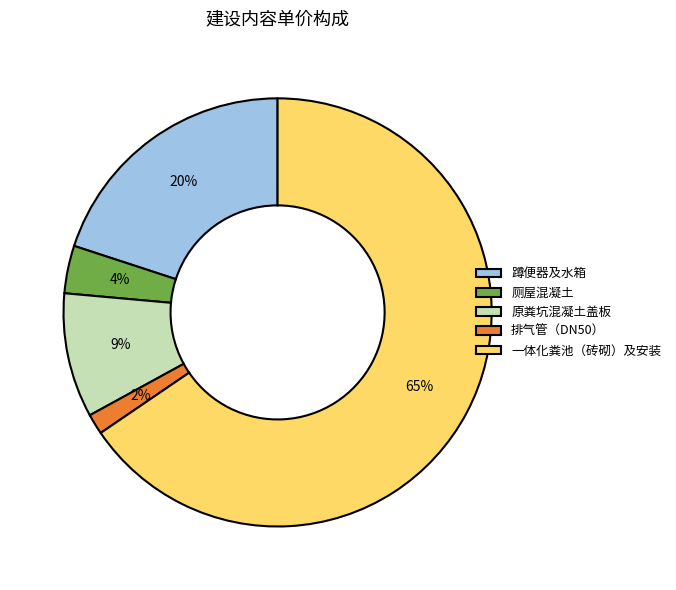

Between 一体化粪池（砖砌）及安装 and 蹲便器及水箱, which is larger?

一体化粪池（砖砌）及安装